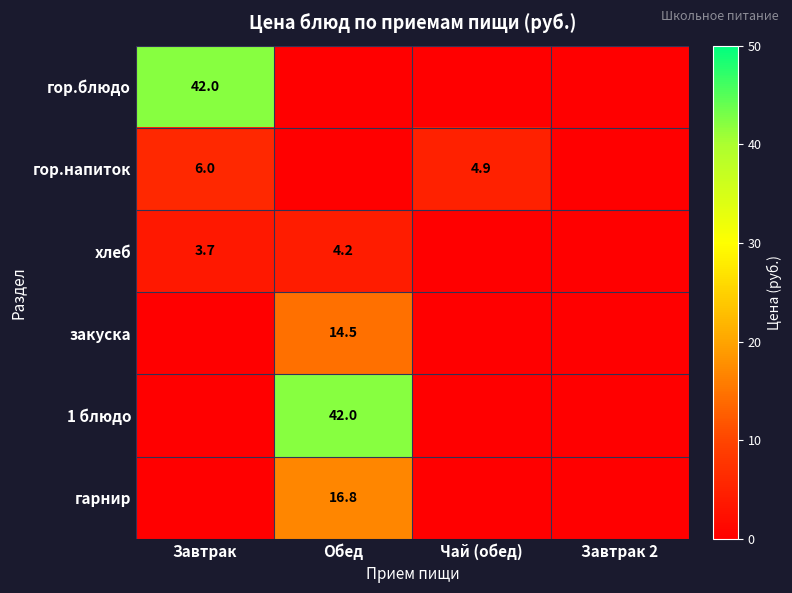

What is the sum of the гор.напиток values at Чай (обед) and Завтрак?

10.9